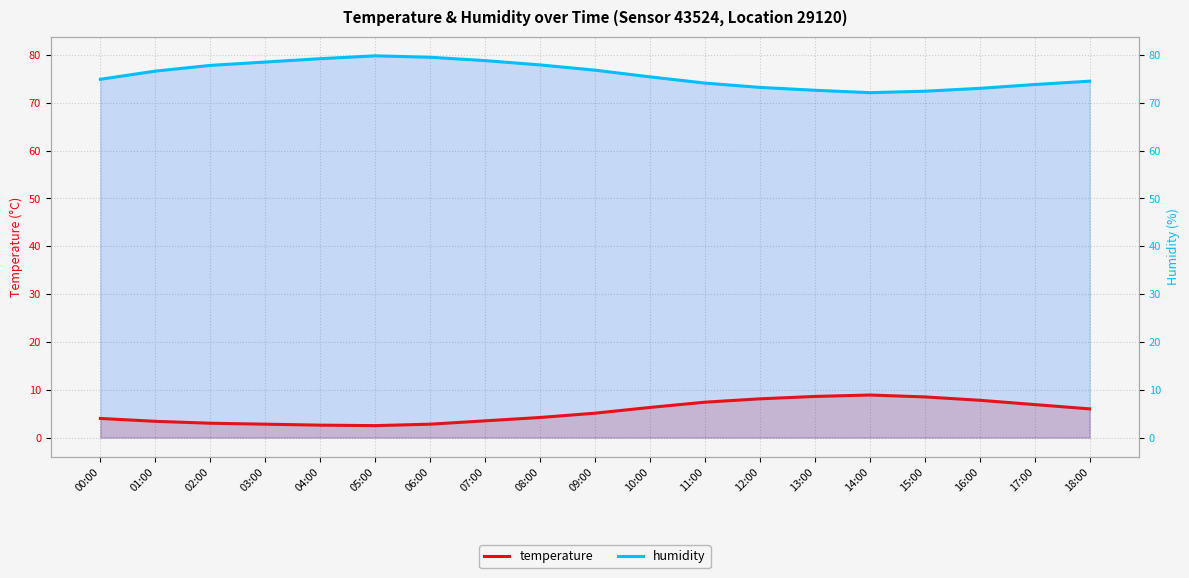

What is the difference between the maximum and minimum values in the temperature series?

6.4